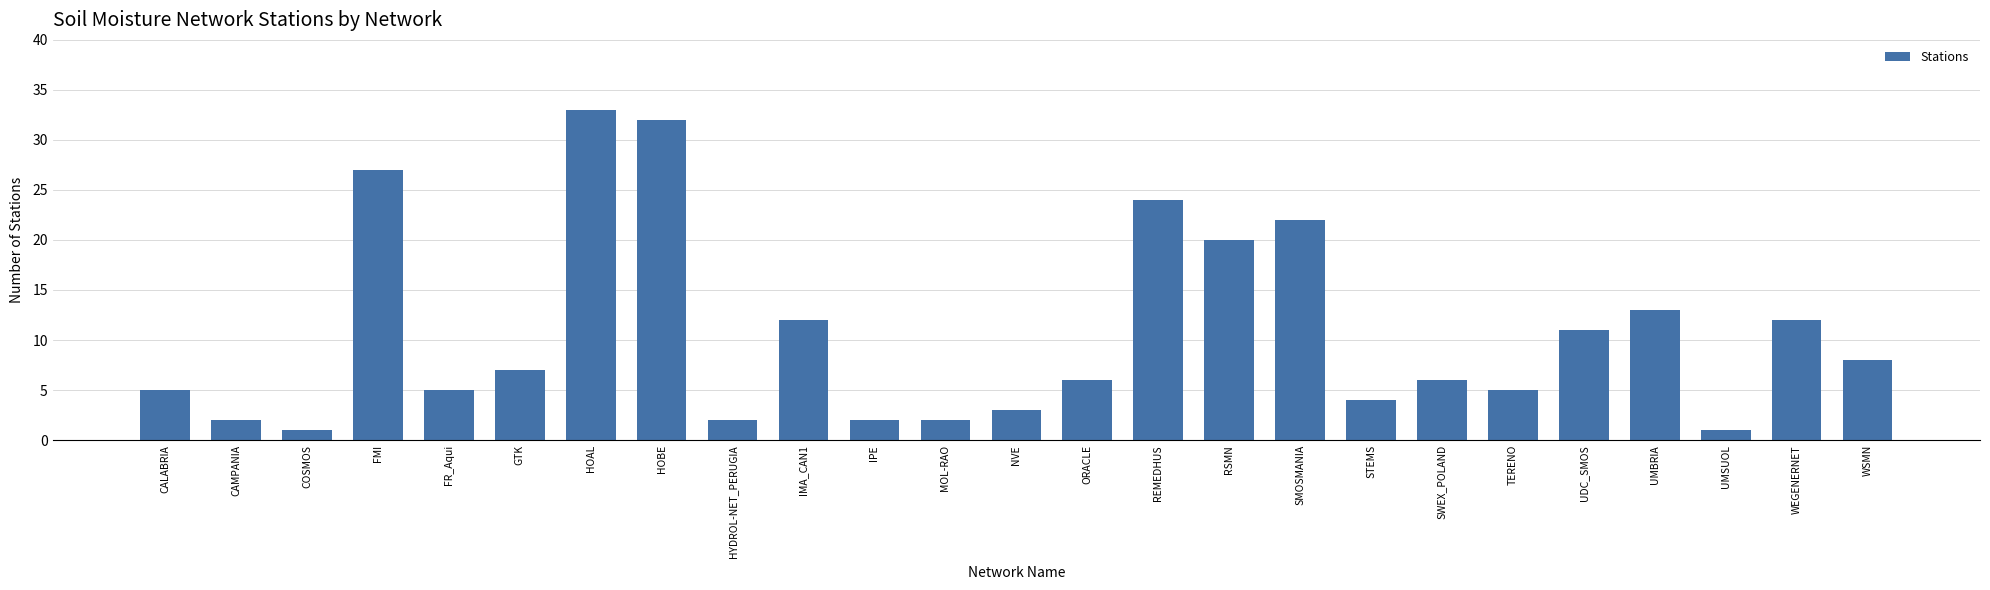

How many bars are there in total?

25